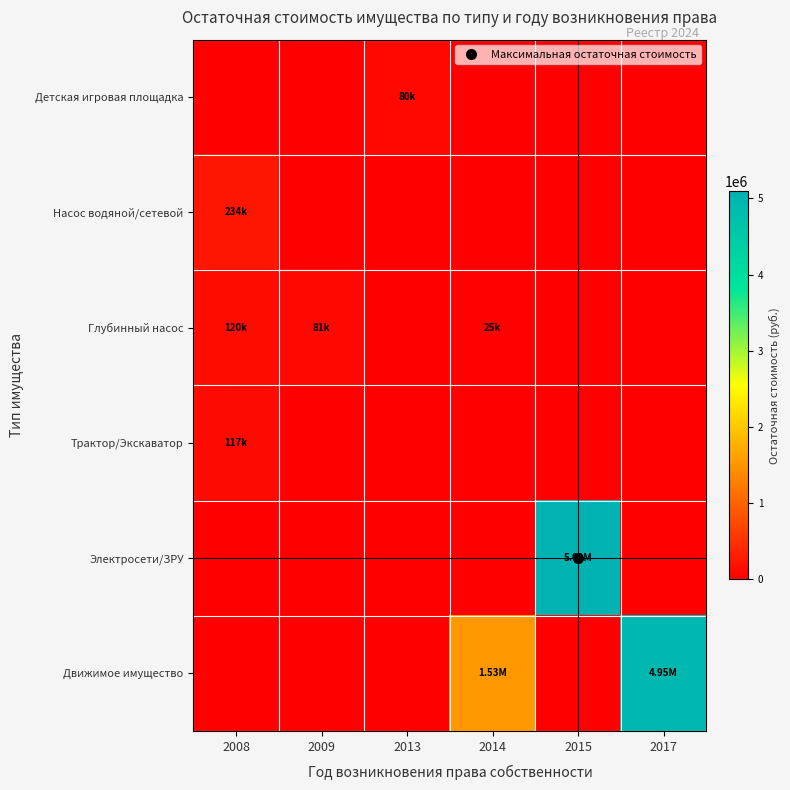

Reading left to right, transcribe all the data shown in this chart.

Детская игровая площадка: 2008=0.0	2009=0.0	2013=80326.2	2014=0.0	2015=0.0	2017=0.0
Насос водяной/сетевой: 2008=233617.9	2009=0.0	2013=0.0	2014=0.0	2015=0.0	2017=0.0
Глубинный насос: 2008=119521.7	2009=80520.0	2013=0.0	2014=24792.0	2015=0.0	2017=0.0
Трактор/Экскаватор: 2008=116560.5	2009=0.0	2013=0.0	2014=0.0	2015=0.0	2017=0.0
Электросети/ЗРУ: 2008=0.0	2009=0.0	2013=0.0	2014=0.0	2015=5094839.8	2017=0.0
Движимое имущество: 2008=0.0	2009=0.0	2013=0.0	2014=1526456.2	2015=0.0	2017=4948357.3